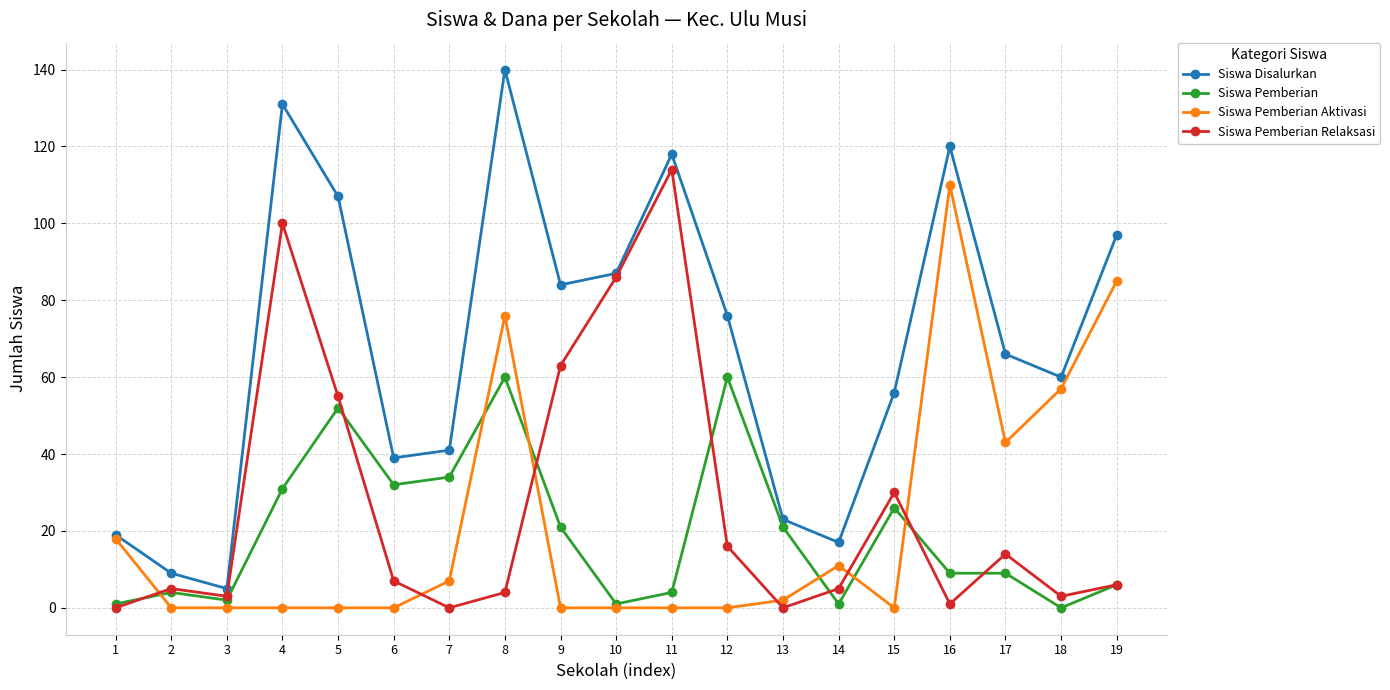

Reading left to right, what are all the values shown in this chart?

Siswa Disalurkan: 1=19	2=9	3=5	4=131	5=107	6=39	7=41	8=140	9=84	10=87	11=118	12=76	13=23	14=17	15=56	16=120	17=66	18=60	19=97
Siswa Pemberian: 1=1	2=4	3=2	4=31	5=52	6=32	7=34	8=60	9=21	10=1	11=4	12=60	13=21	14=1	15=26	16=9	17=9	18=0	19=6
Siswa Pemberian Aktivasi: 1=18	2=0	3=0	4=0	5=0	6=0	7=7	8=76	9=0	10=0	11=0	12=0	13=2	14=11	15=0	16=110	17=43	18=57	19=85
Siswa Pemberian Relaksasi: 1=0	2=5	3=3	4=100	5=55	6=7	7=0	8=4	9=63	10=86	11=114	12=16	13=0	14=5	15=30	16=1	17=14	18=3	19=6